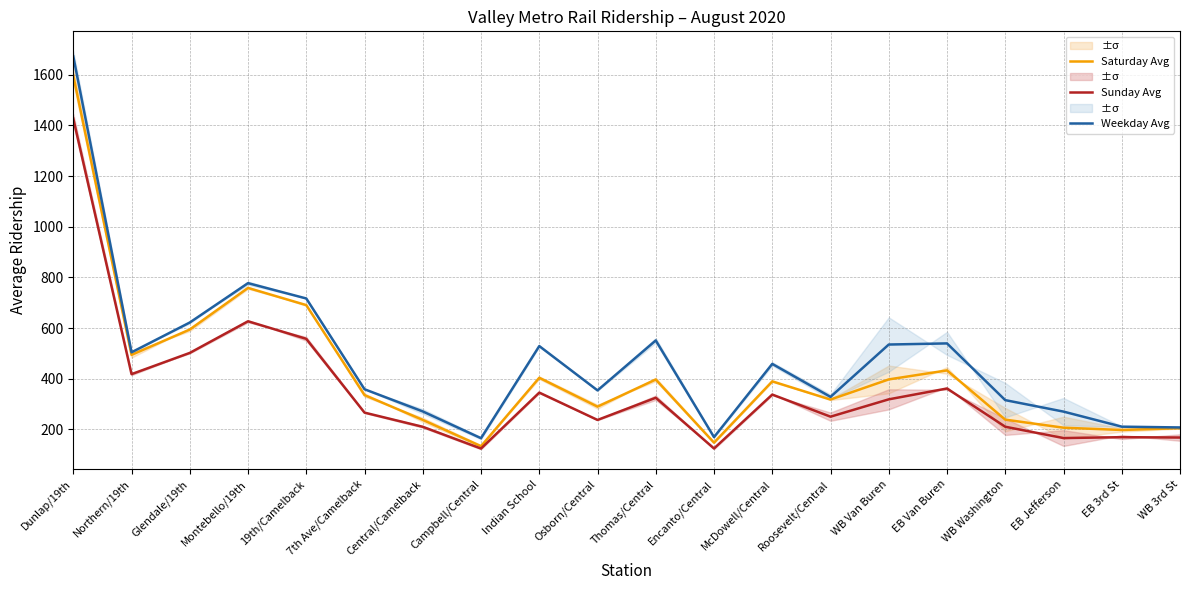

What is the label of the 5th point from the right?

EB Van Buren